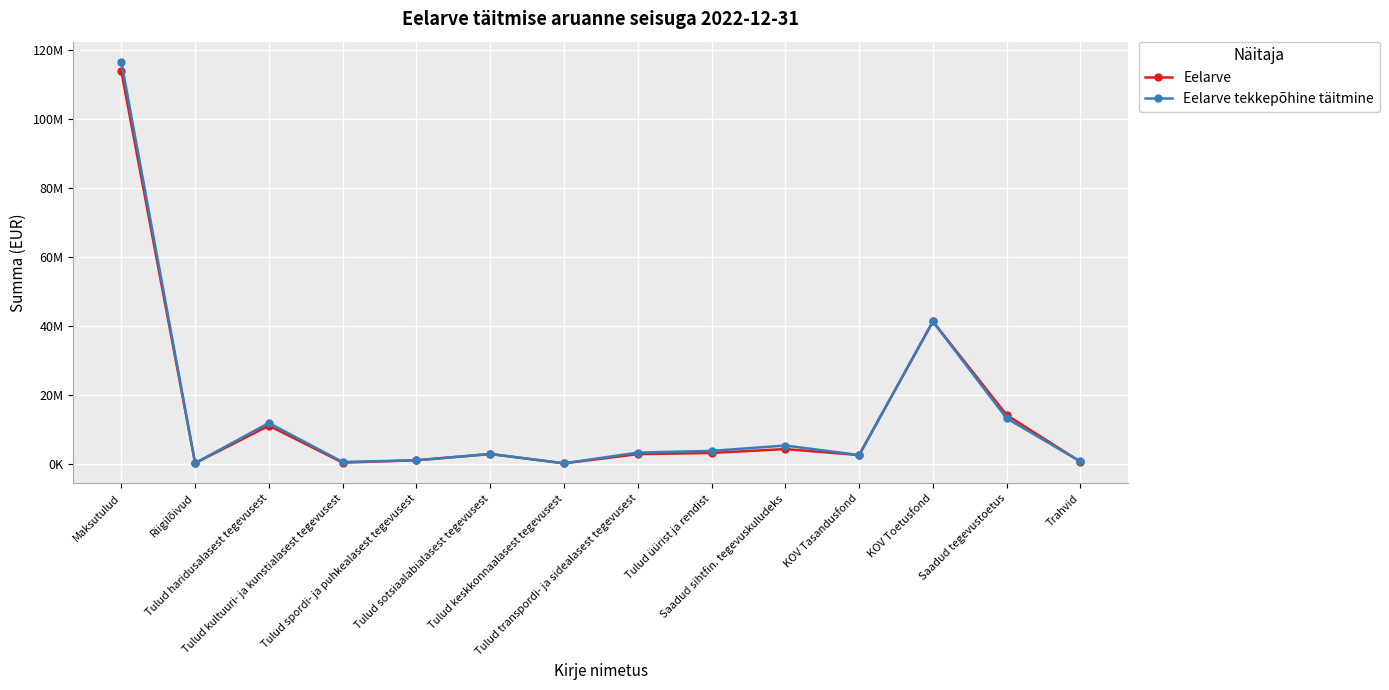

Which has a higher value, Tulud haridusalasest tegevusest or KOV Tasandusfond?

Tulud haridusalasest tegevusest